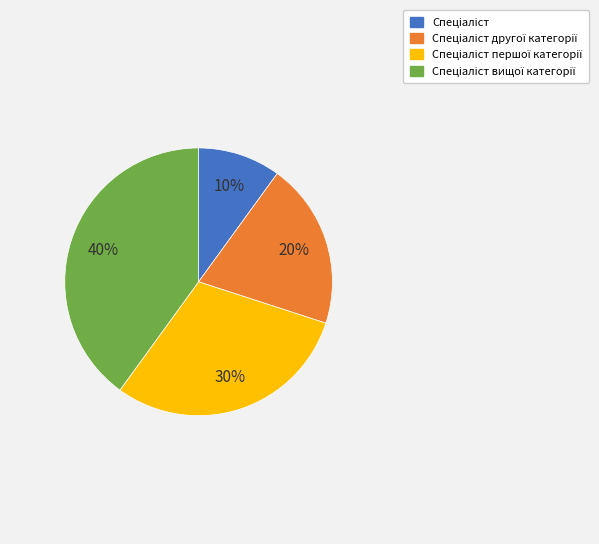

To the nearest percent, what is the difference between the largest and smallest slice percentages?

30%